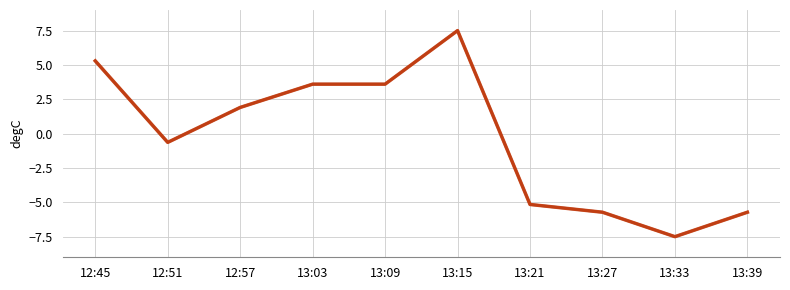

Reading left to right, list all the values displayed in this chart.

Rank: 5.3	-0.6	1.9	3.6	3.6	7.5	-5.2	-5.7	-7.5	-5.7
Chip: 5.3	-0.6	1.9	3.6	3.6	7.5	-5.2	-5.7	-7.5	-5.7